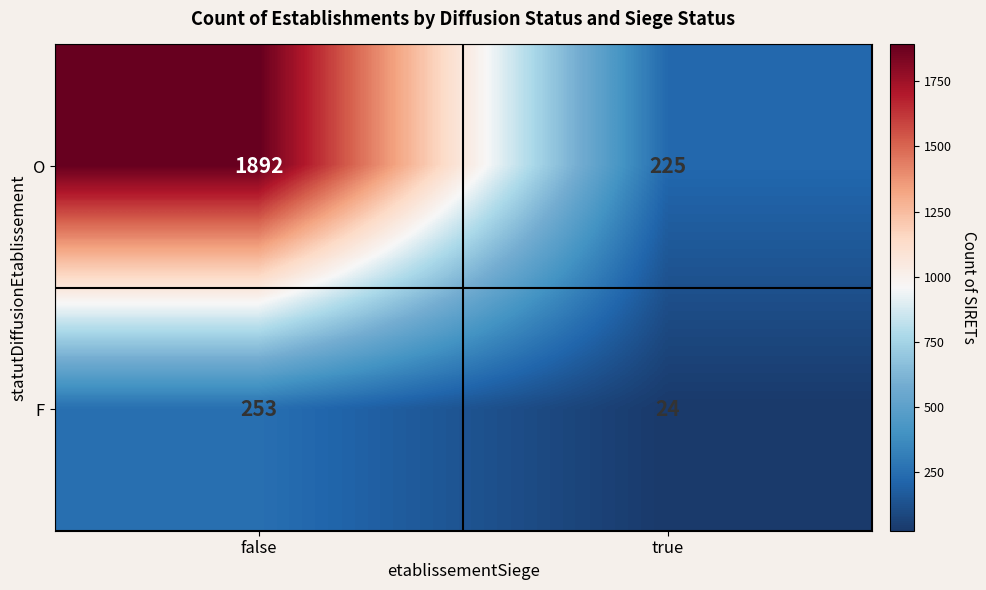

True or false: O has a value of 1892 at false.

True